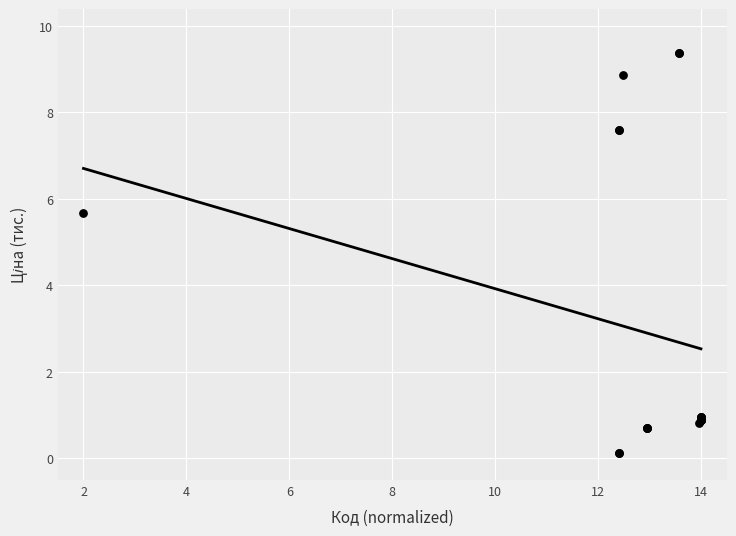

What Y value in the scatter plot is closest to 4?

5.7